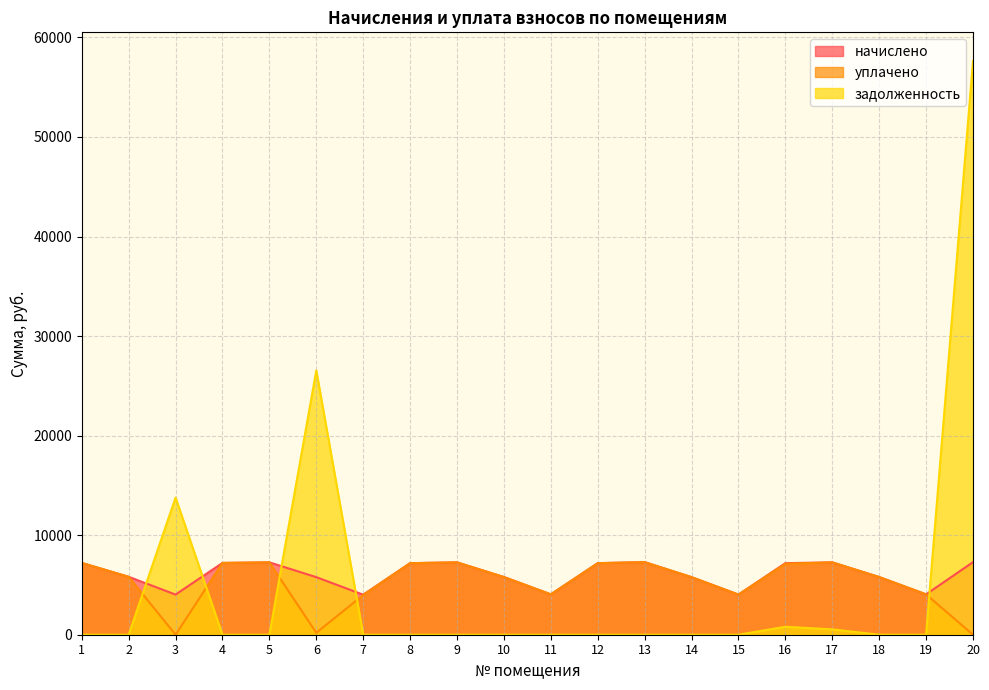

What are all the series names shown in the legend?

начислено, уплачено, задолженность